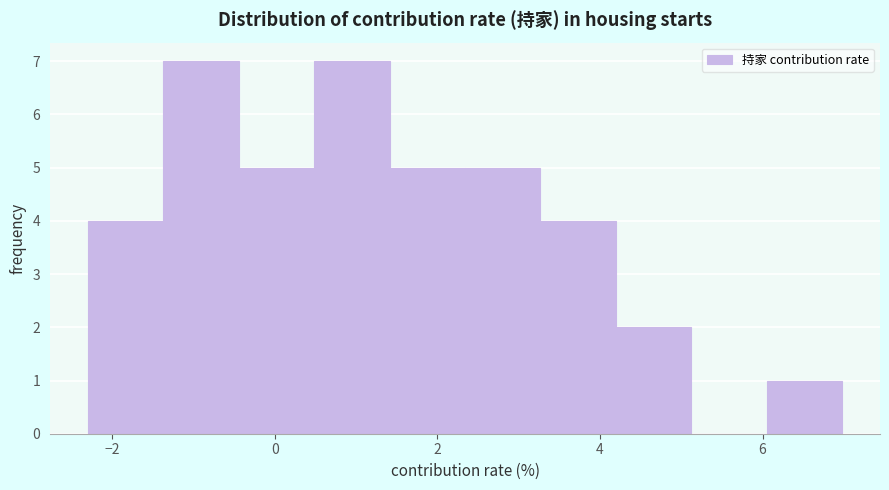

How tall is the bar that spans 3.2 to 4.2 on the x-axis? Neither the bar edges nor the heights are printed on the chart, so give them approximately, as read against the axes.

4